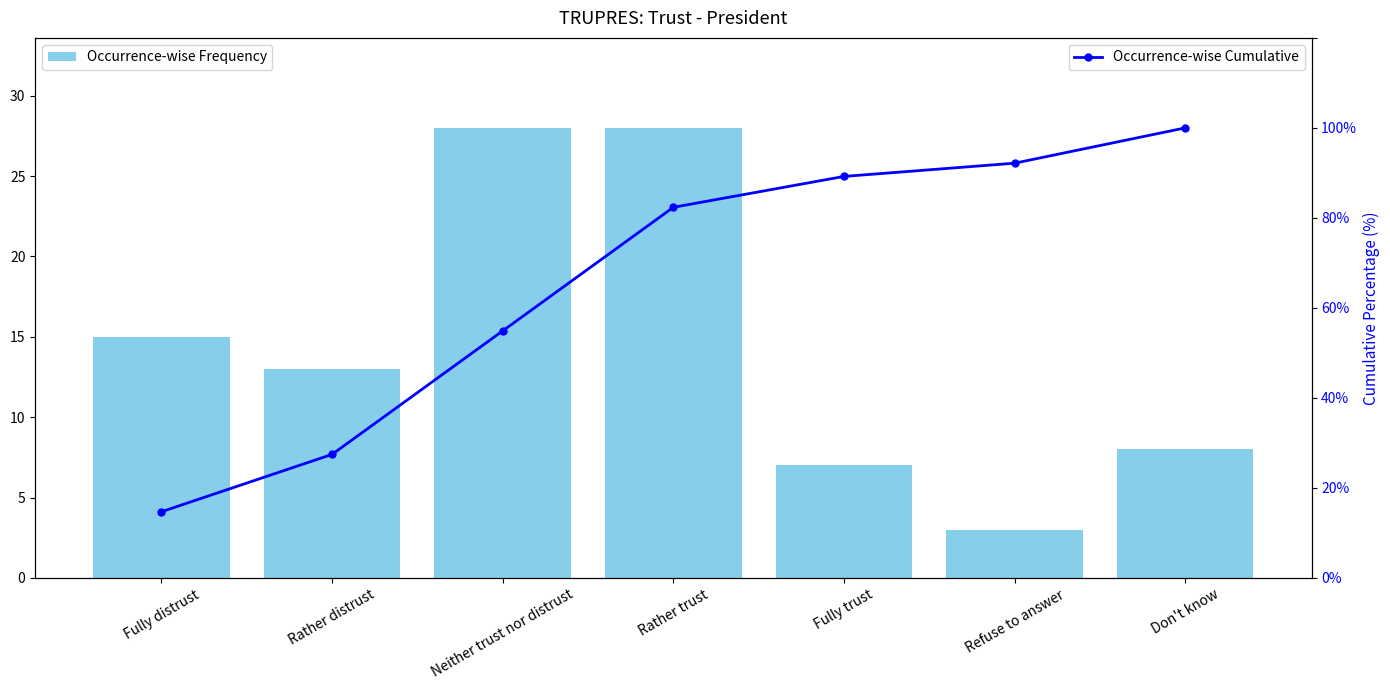

List the labels in order of Occurrence-wise Cumulative value, largest first.

Don't know, Refuse to answer, Fully trust, Rather trust, Neither trust nor distrust, Rather distrust, Fully distrust